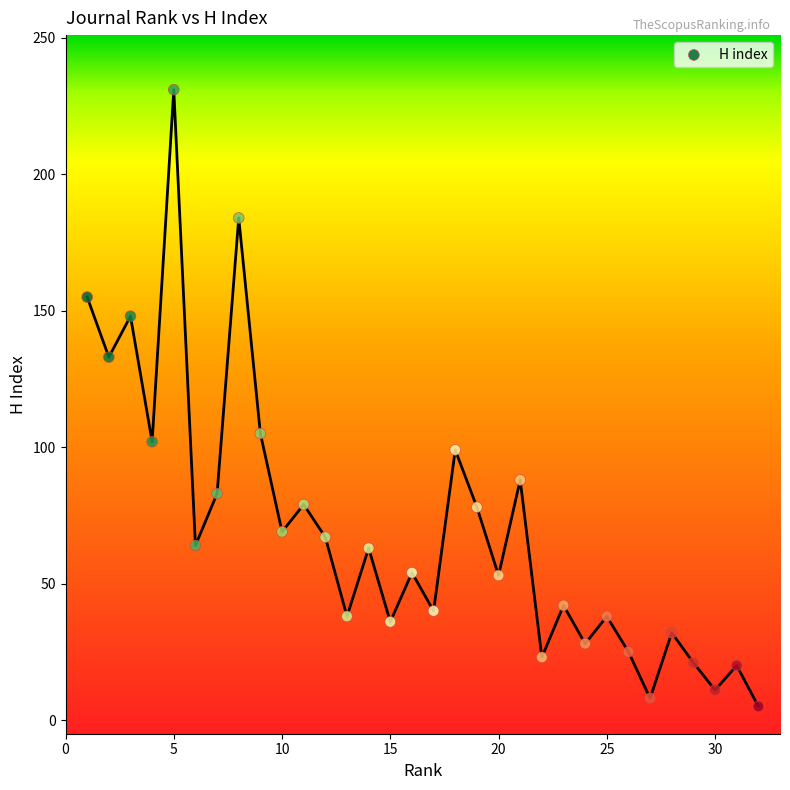

What is the range of X values (max minus min)?

31